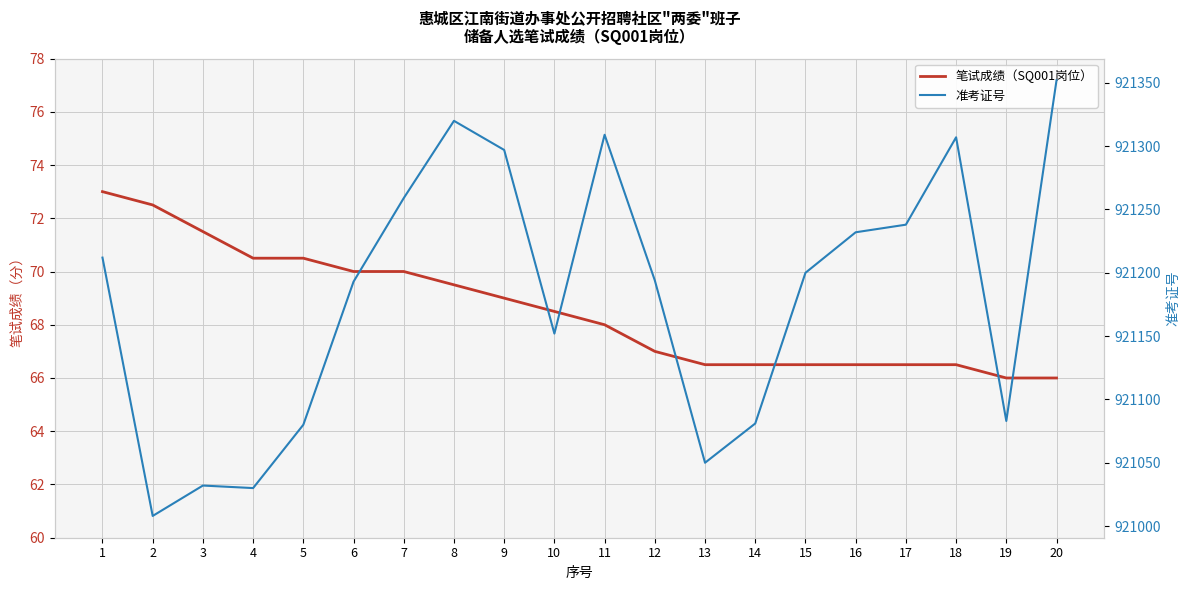

Which series changed the most between 1 and 9?

准考证号